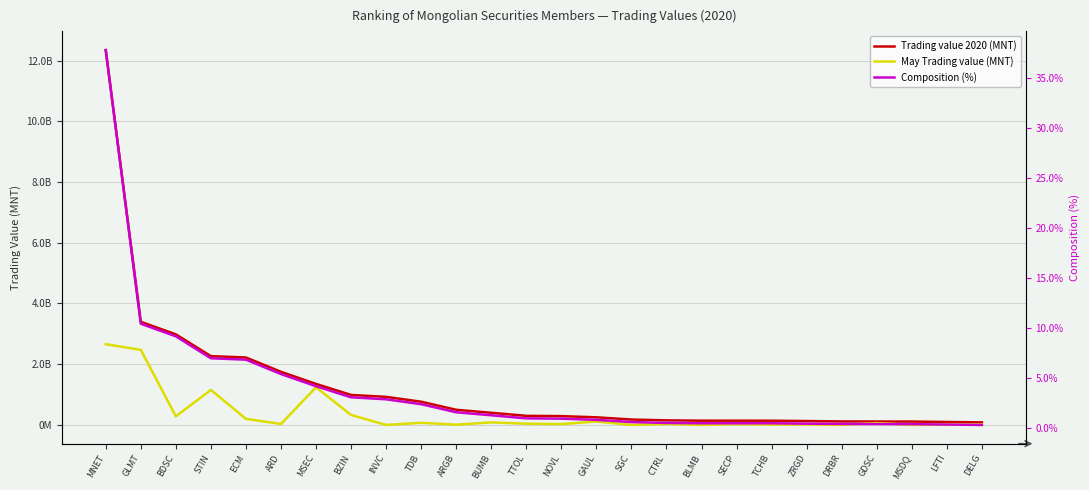

How many interior local valleys does the May Trading value (MNT) series have?

10